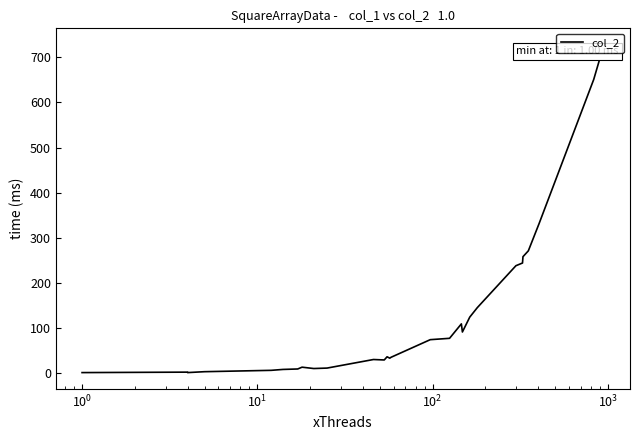

What is the difference between the second highest and minimum values?

650